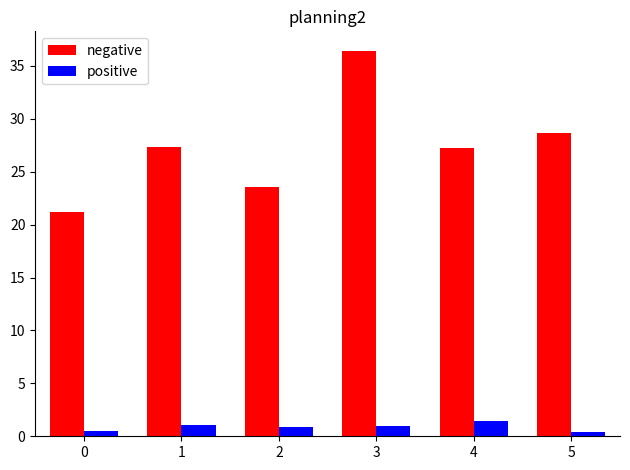

What is the difference between the highest and lowest values at 4?

25.8